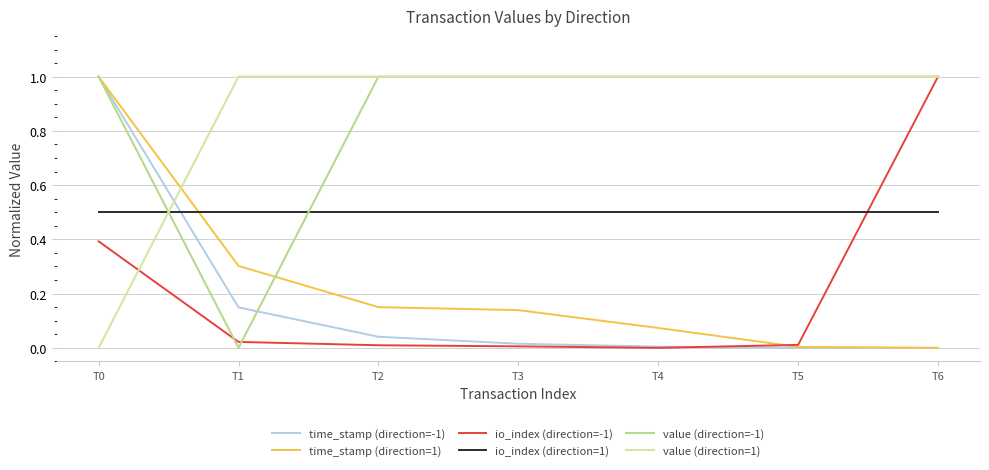

Is the value of value (direction=1) at T6 greater than the value of io_index (direction=1) at T4?

Yes